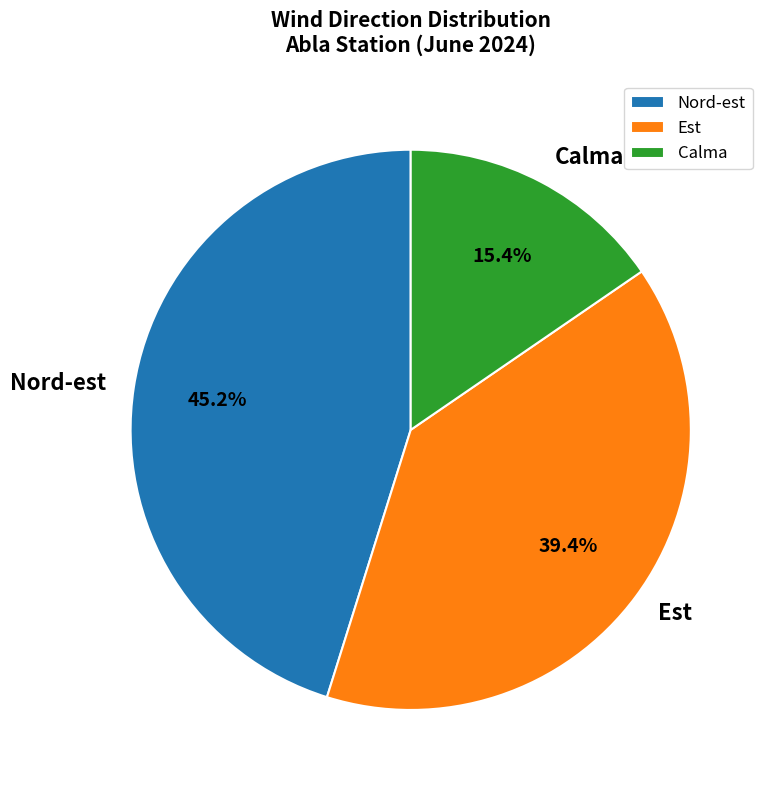

Rank the categories by value from lowest to highest.

Calma, Est, Nord-est